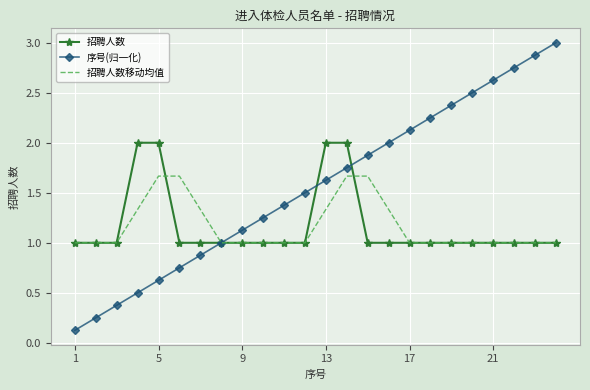

What is the highest value of the 序号(归一化) series?

3.0